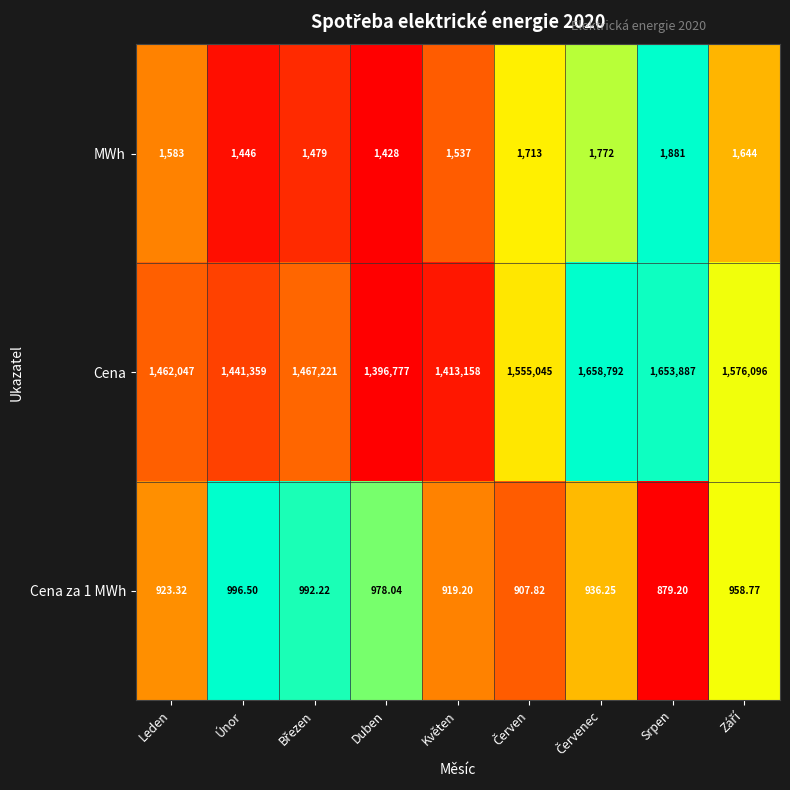

Which series has the widest spread of values?

Cena